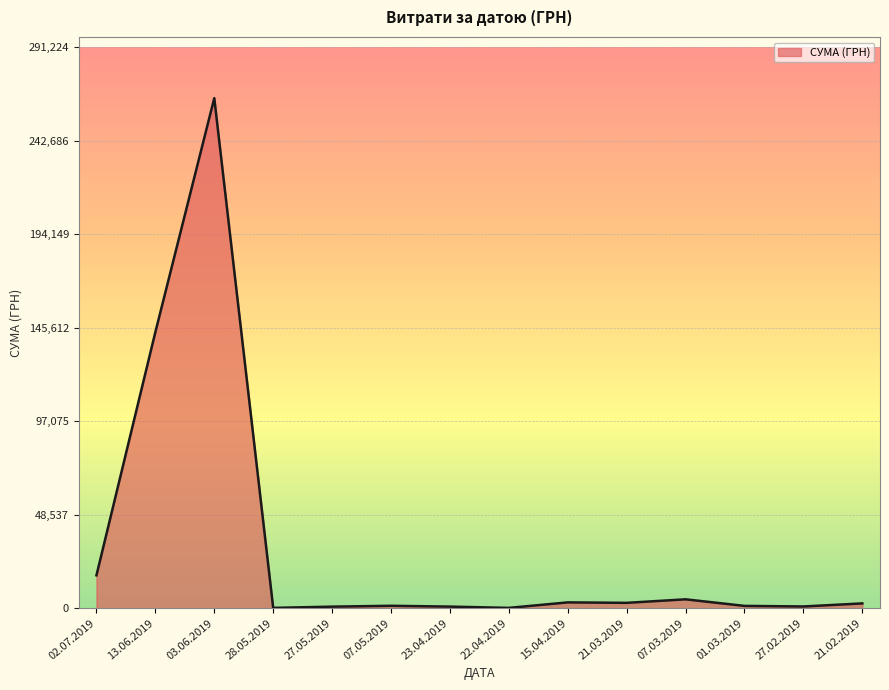

How many values are below 2463?

7